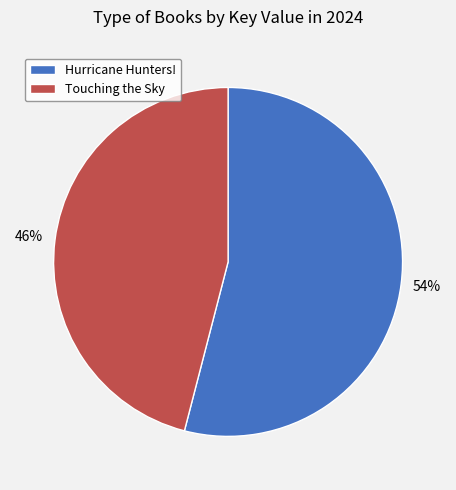

How many segments does this pie chart have?

2